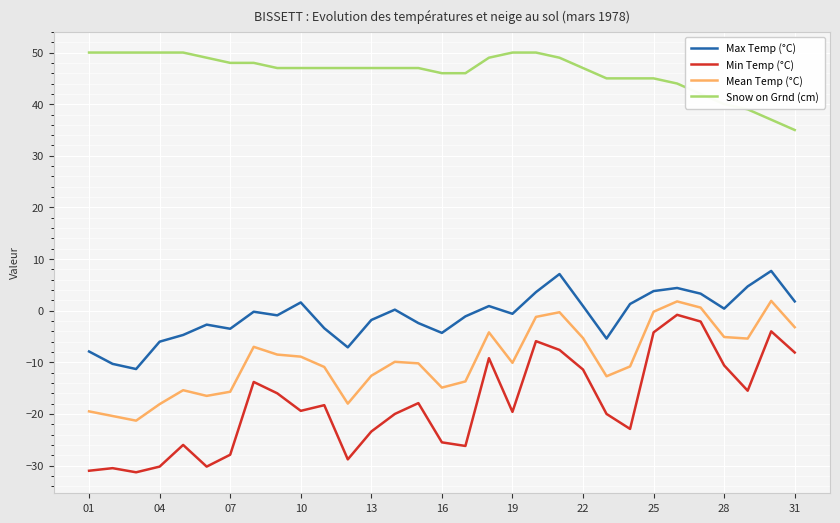

Which series has the largest range (max minus min)?

Min Temp (°C)